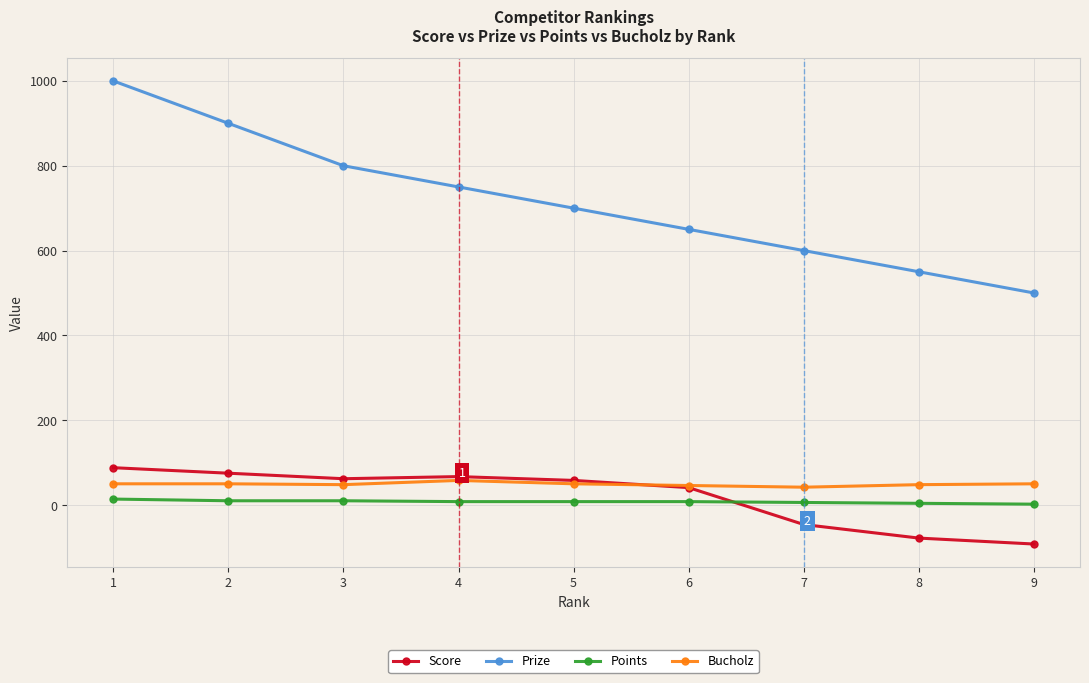

What is the minimum value for Bucholz?

42